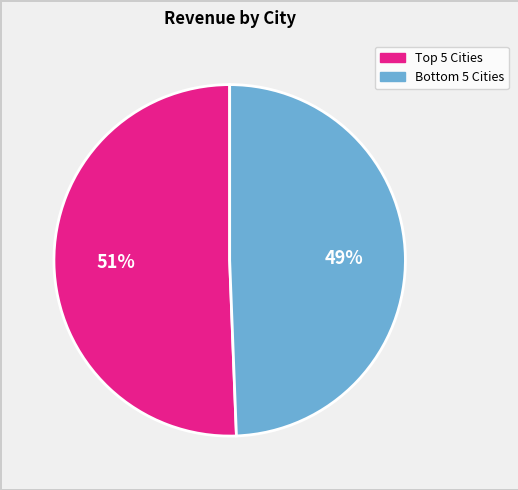

What is the majority slice?

Top 5 Cities